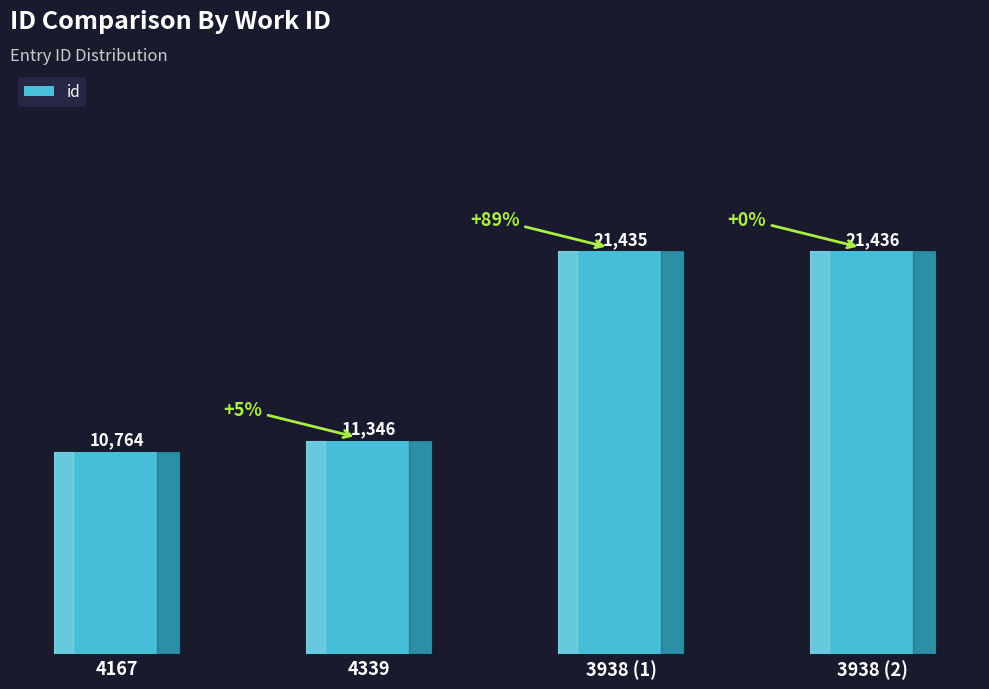

The value at 4339 is 11346. True or false?

True